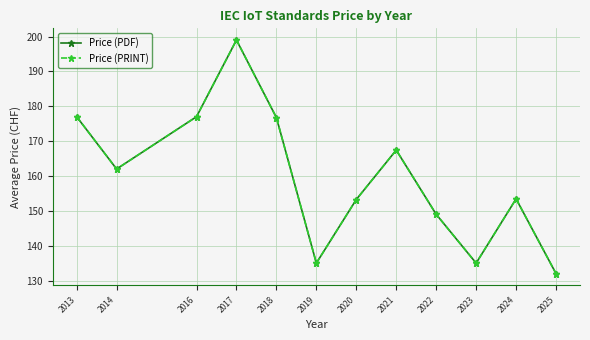

True or false: Price (PDF) and Price (PRINT) intersect in this chart.

False